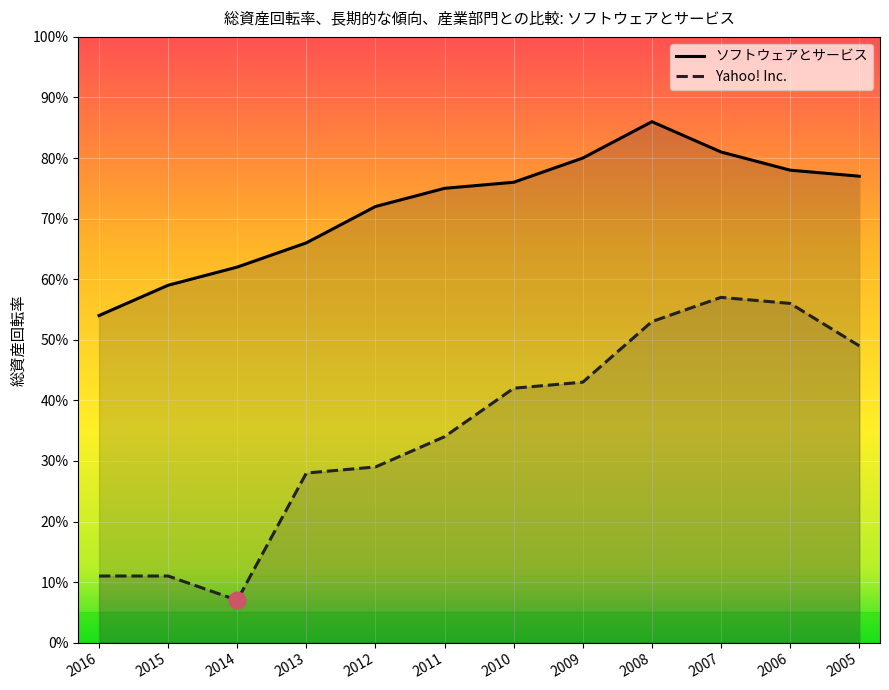

Reading left to right, extract all data points from this chart.

ソフトウェアとサービス: 0.5	0.6	0.6	0.7	0.7	0.8	0.8	0.8	0.9	0.8	0.8	0.8
Yahoo! Inc.: 0.1	0.1	0.1	0.3	0.3	0.3	0.4	0.4	0.5	0.6	0.6	0.5